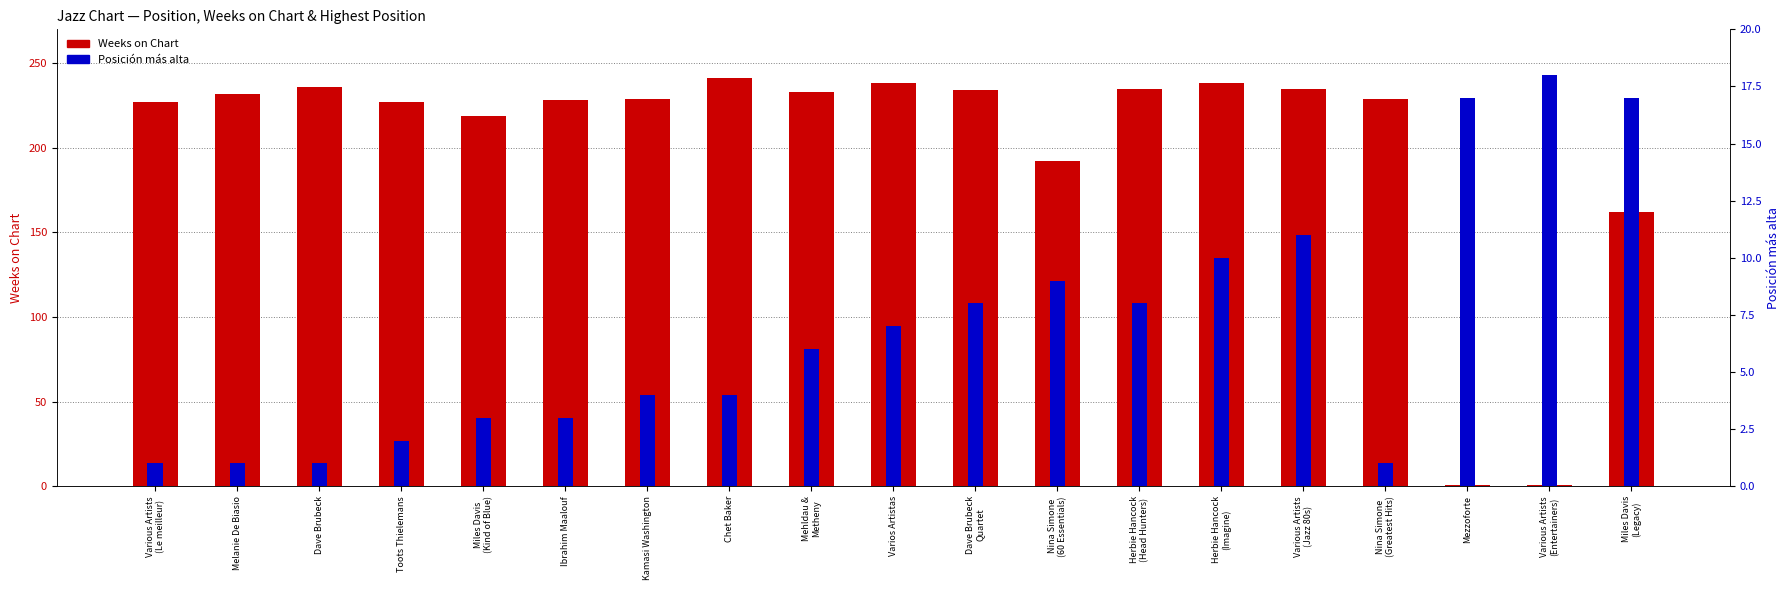

Reading right to left, what are all the values shown in this chart?

Weeks on Chart: 162	1	1	229	235	238	235	192	234	238	233	241	229	228	219	227	236	232	227
Posición más alta: 17	18	17	1	11	10	8	9	8	7	6	4	4	3	3	2	1	1	1